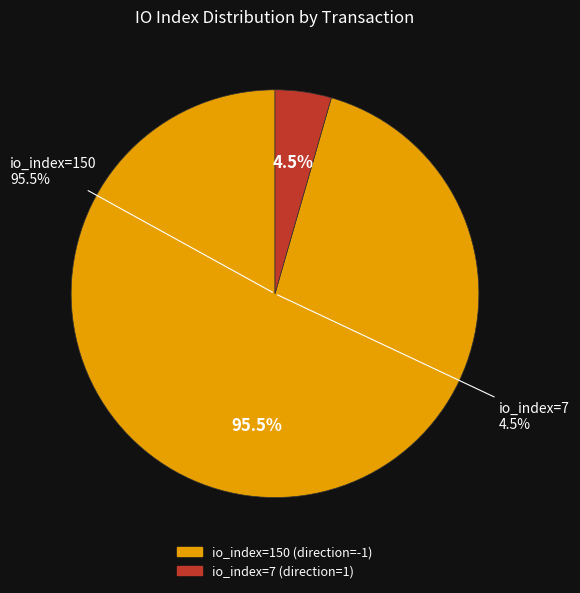

Do io_index=150 (direction=-1) and io_index=7 (direction=1) together represent more than half of the pie?

Yes